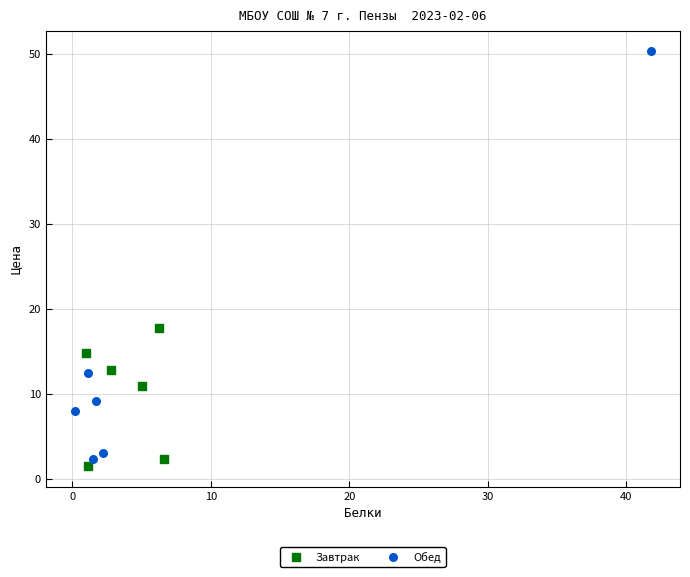

Which series contains the highest Y value?

Обед